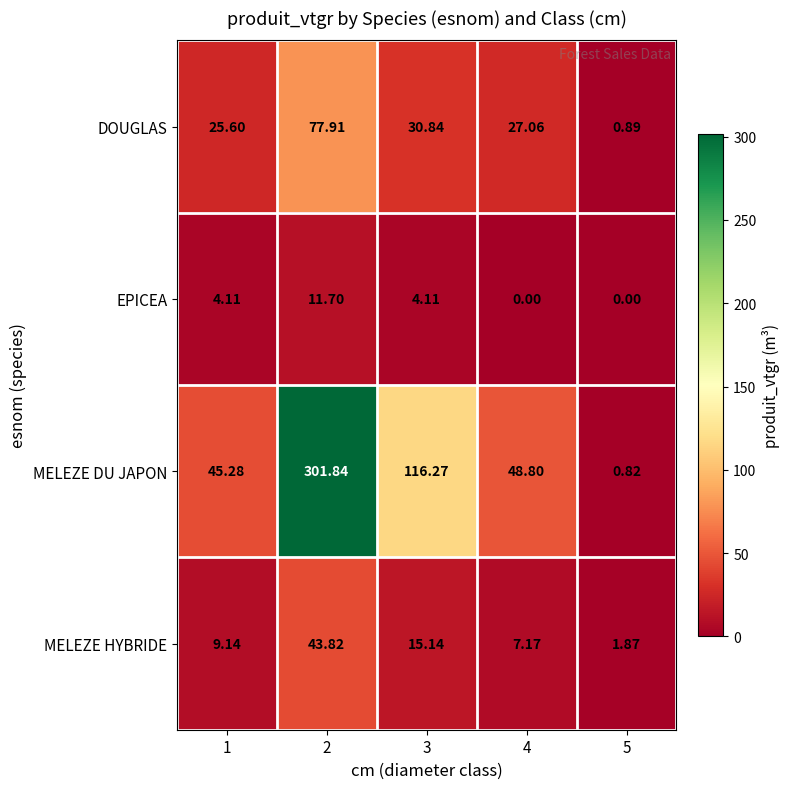

Between 1 and 3, which series saw the biggest shift?

MELEZE DU JAPON